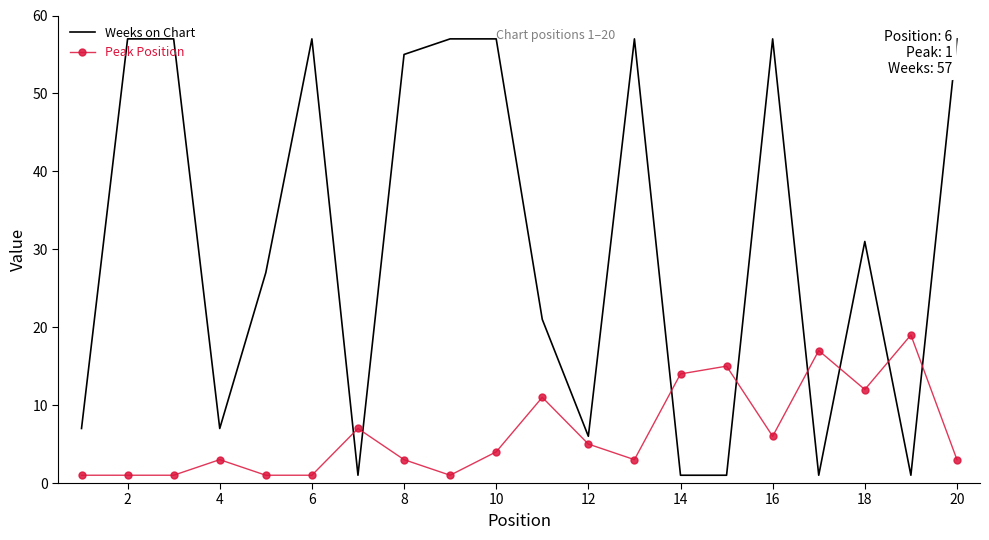

What is the average value of the Weeks on Chart series?

31